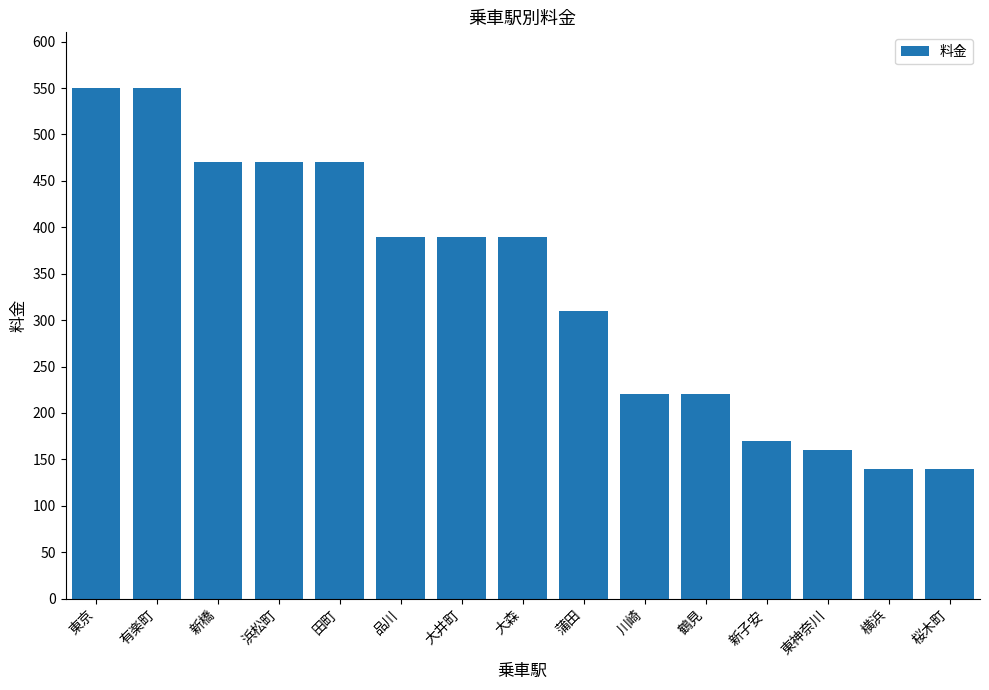

What is the difference between the maximum and minimum values?

410